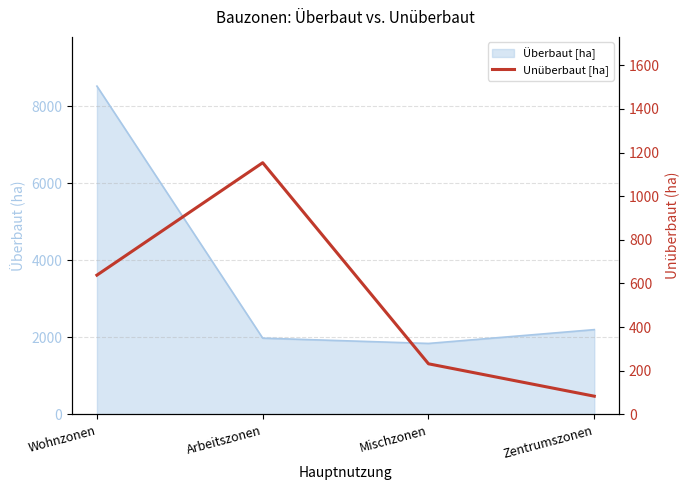

The value at Arbeitszonen is 1808.8. True or false?

False